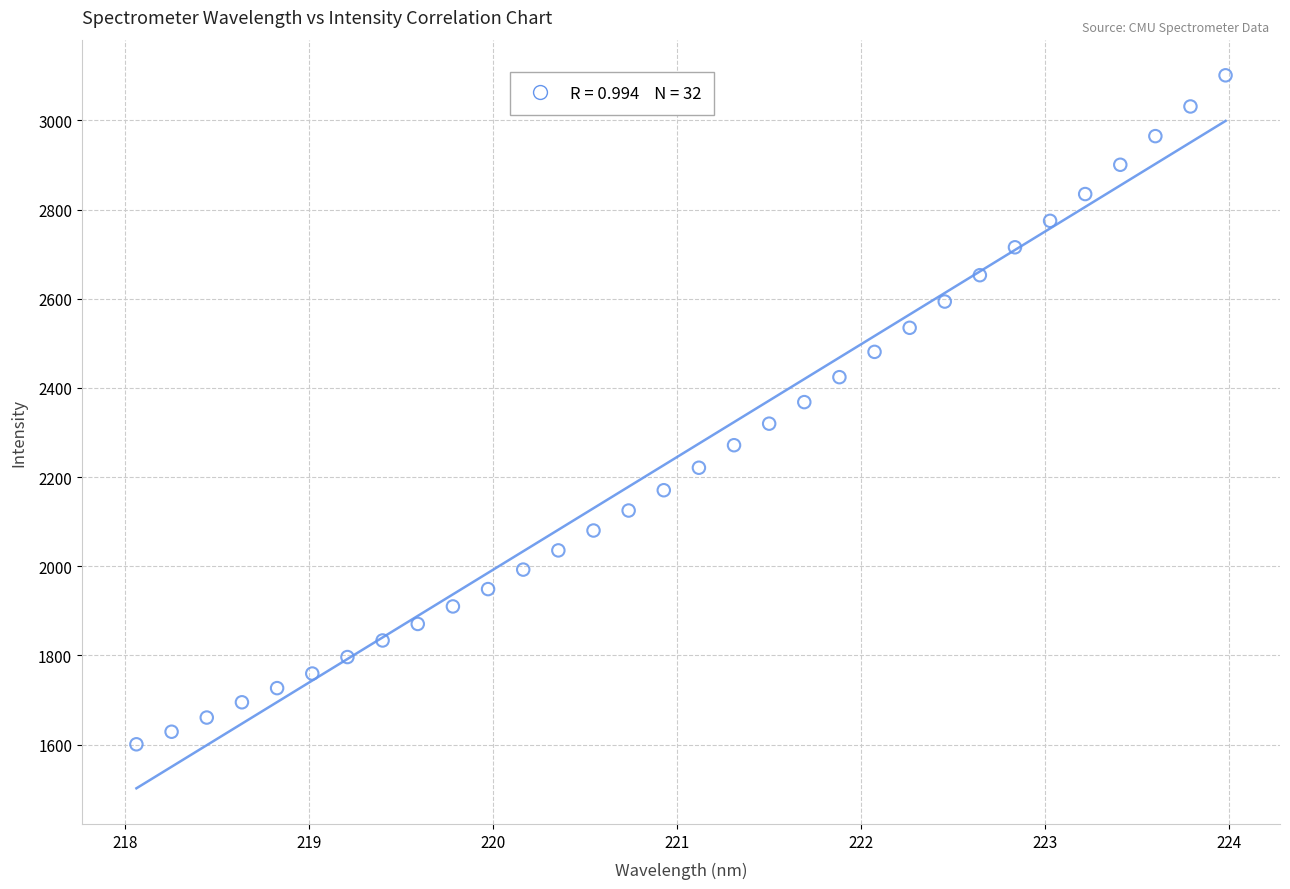

What is the range of Y values (max minus min)?

1500.3